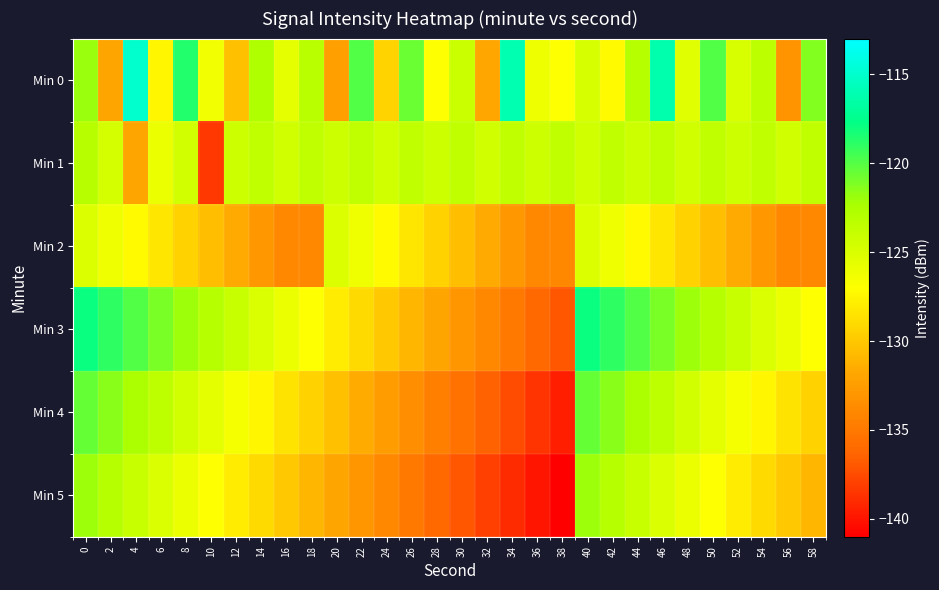

What is the spread (max minus min) of values at 36?

15.8